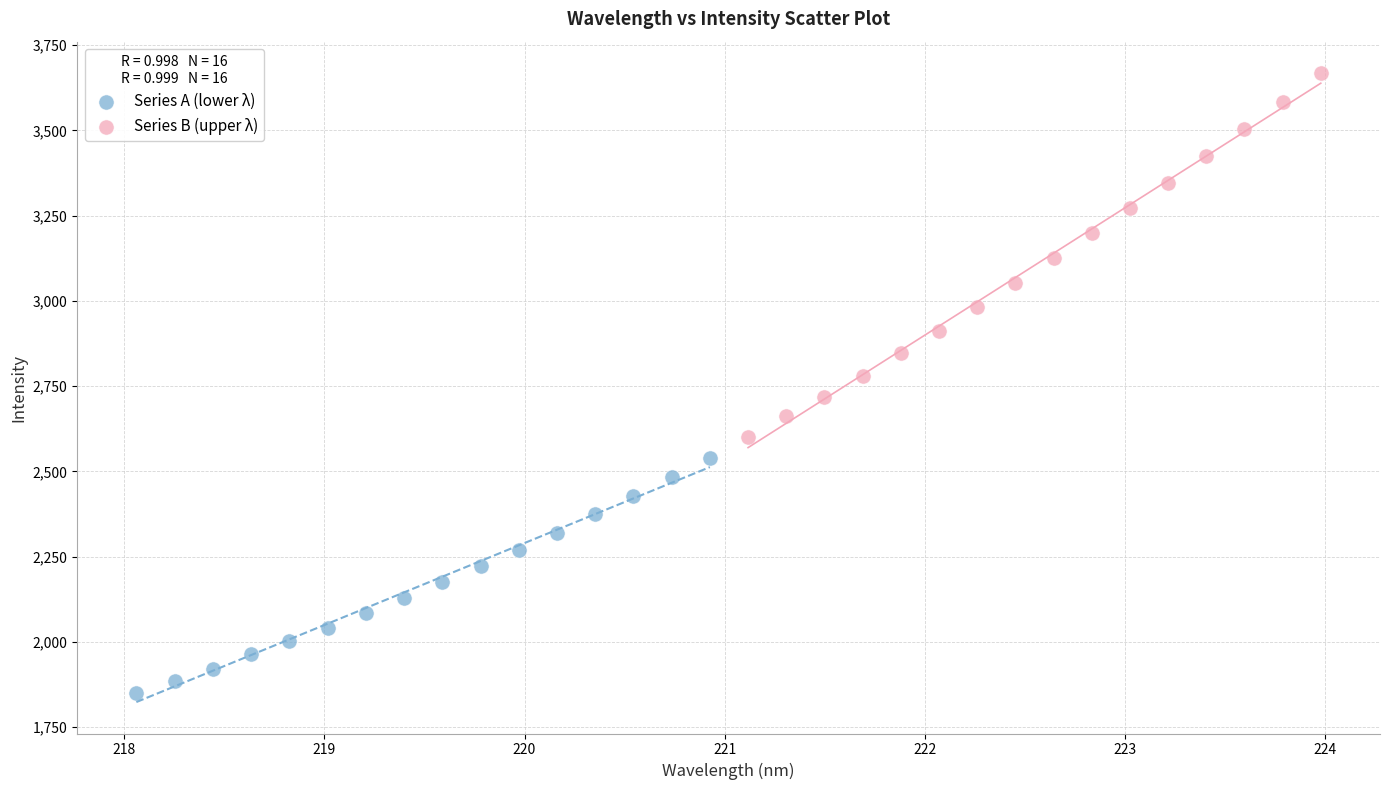

Which series contains the lowest Y value?

Series A (lower λ)